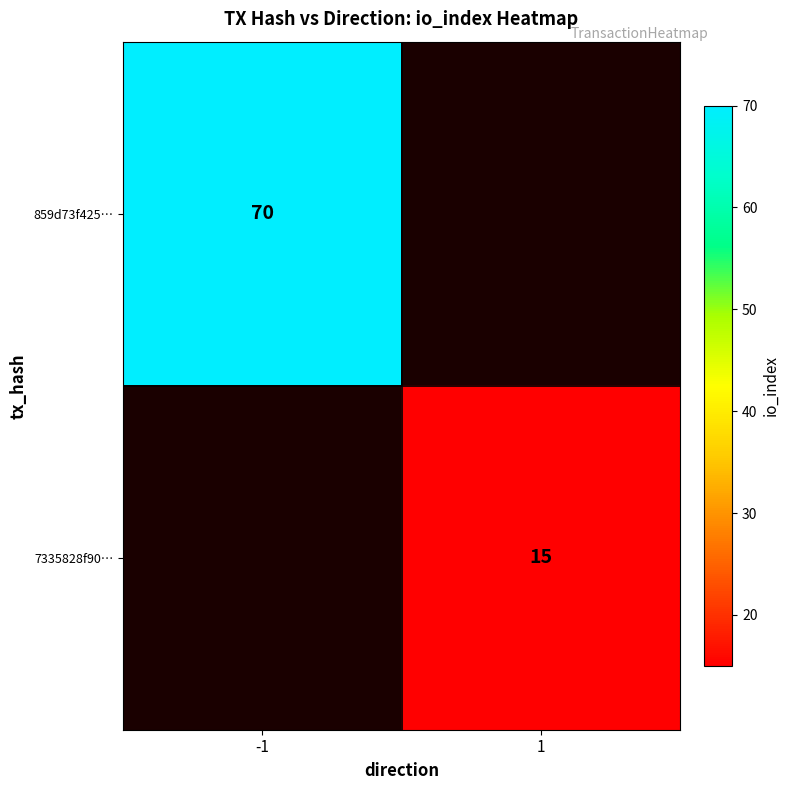

Is the value of 7335828f90… at 1 greater than the value of 859d73f425… at -1?

No